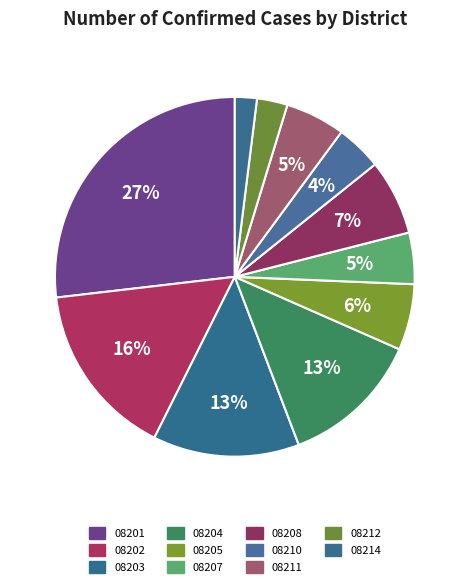

Count the number of slices in the pie.

11